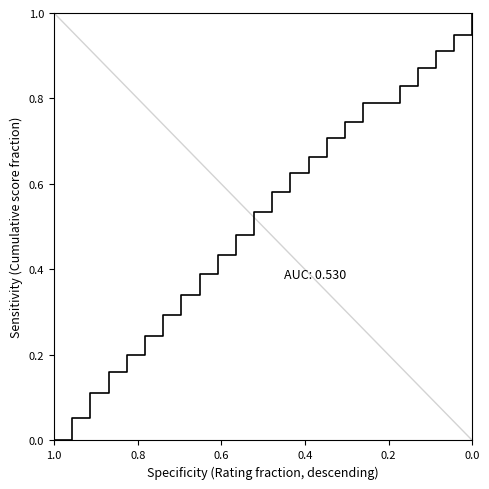

What is the sum of all values?

12.7